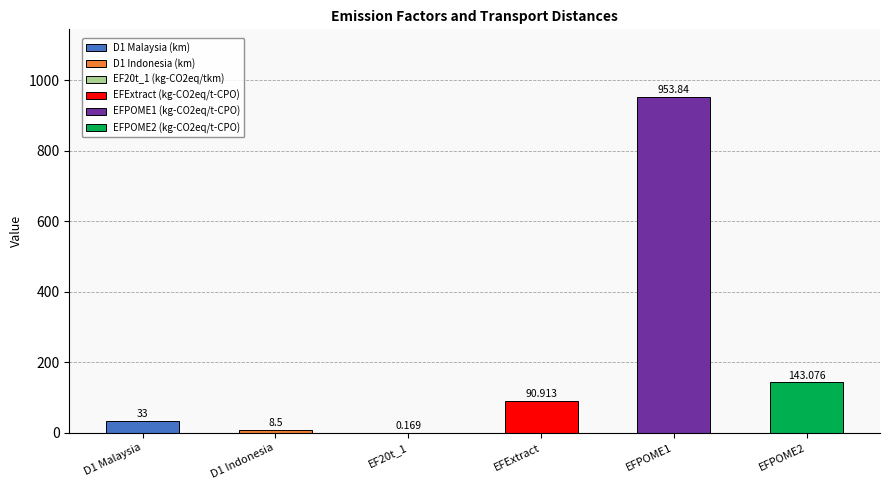

Where does the data first go above 90?

EFExtract